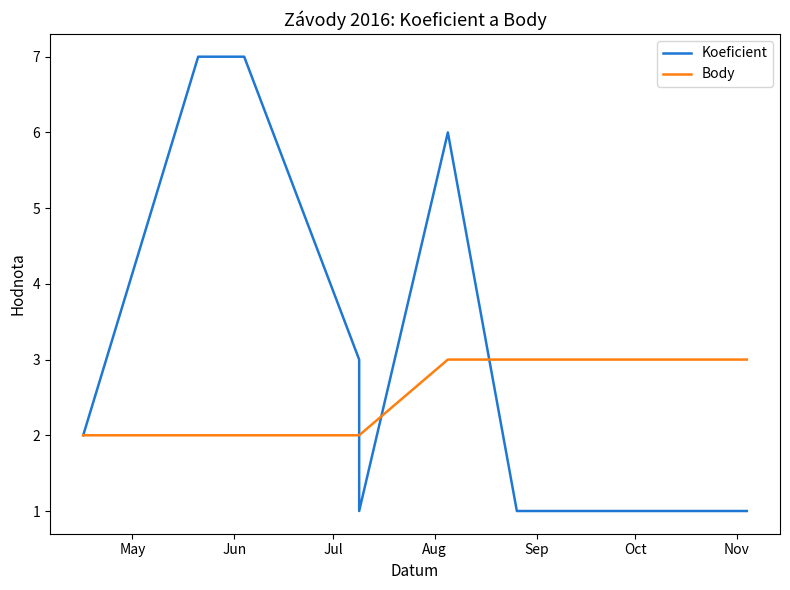

After their last crossing, which series has the higher values: Body or Koeficient?

Body